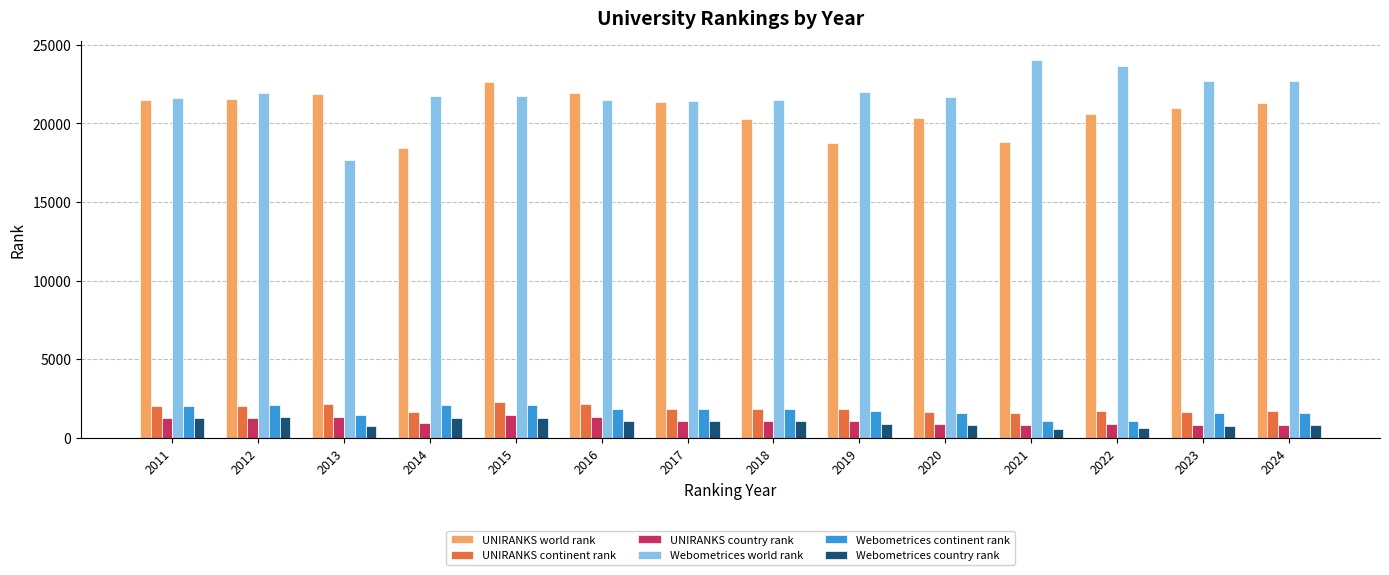

The UNIRANKS continent rank series shows 2464 at 2021. True or false?

False